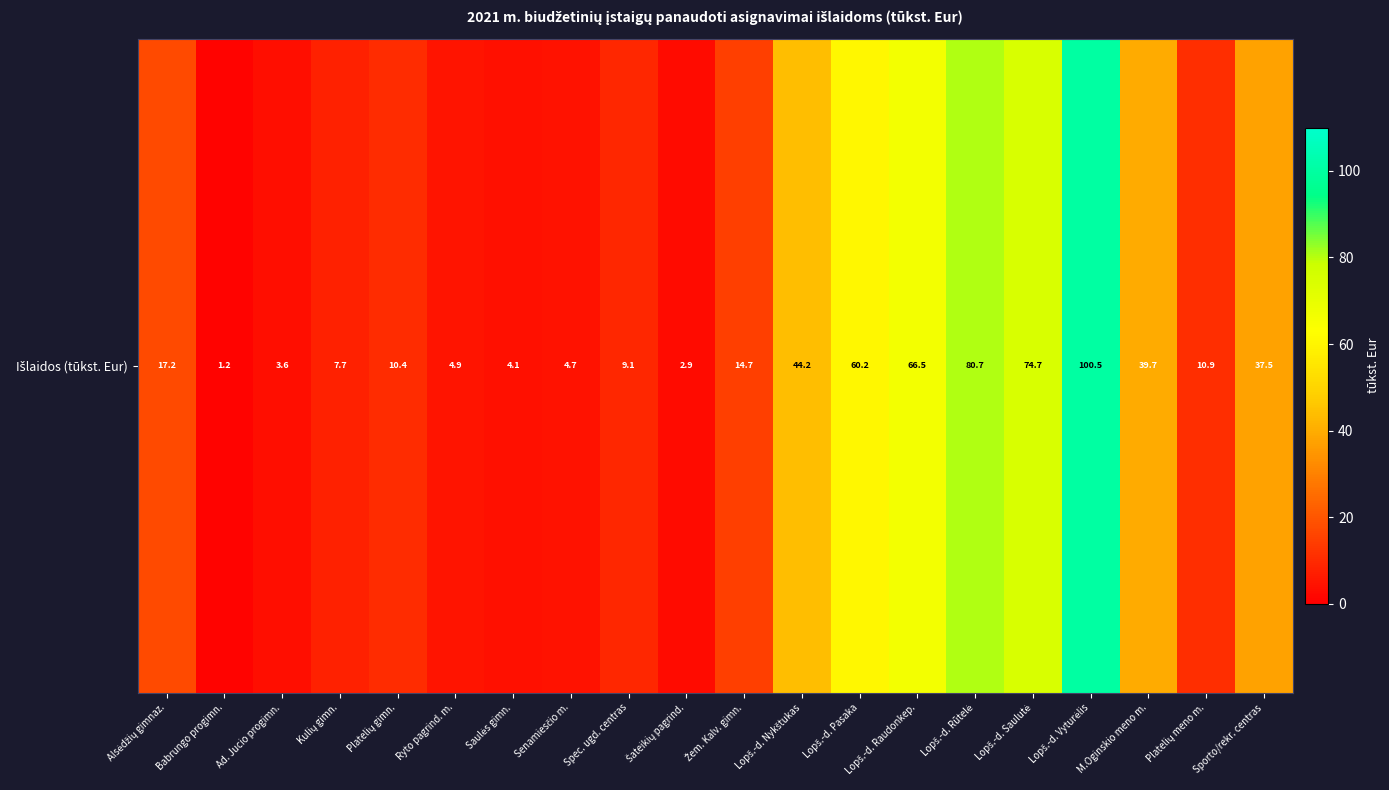

Which label corresponds to the largest value in the chart?

Lopš.-d. Vyturėlis